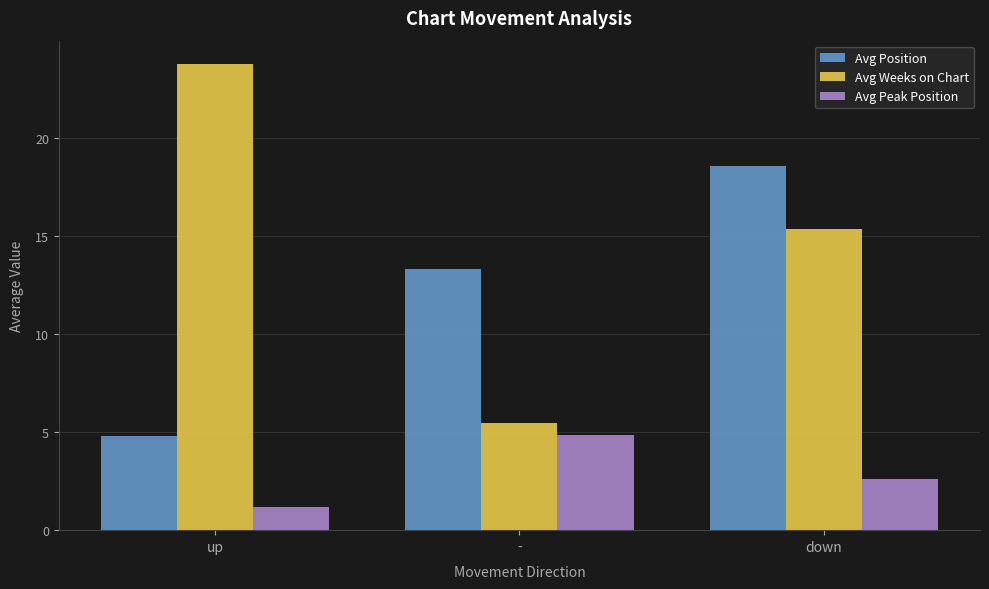

What is the label of the 1st bar from the left?

up